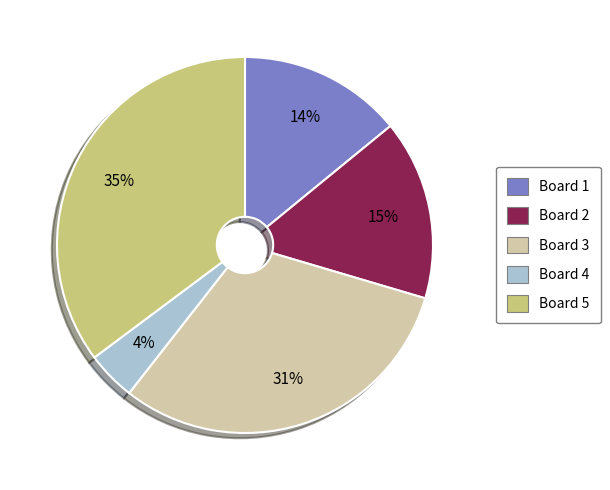

Is there any slice that represents more than half of the pie?

No